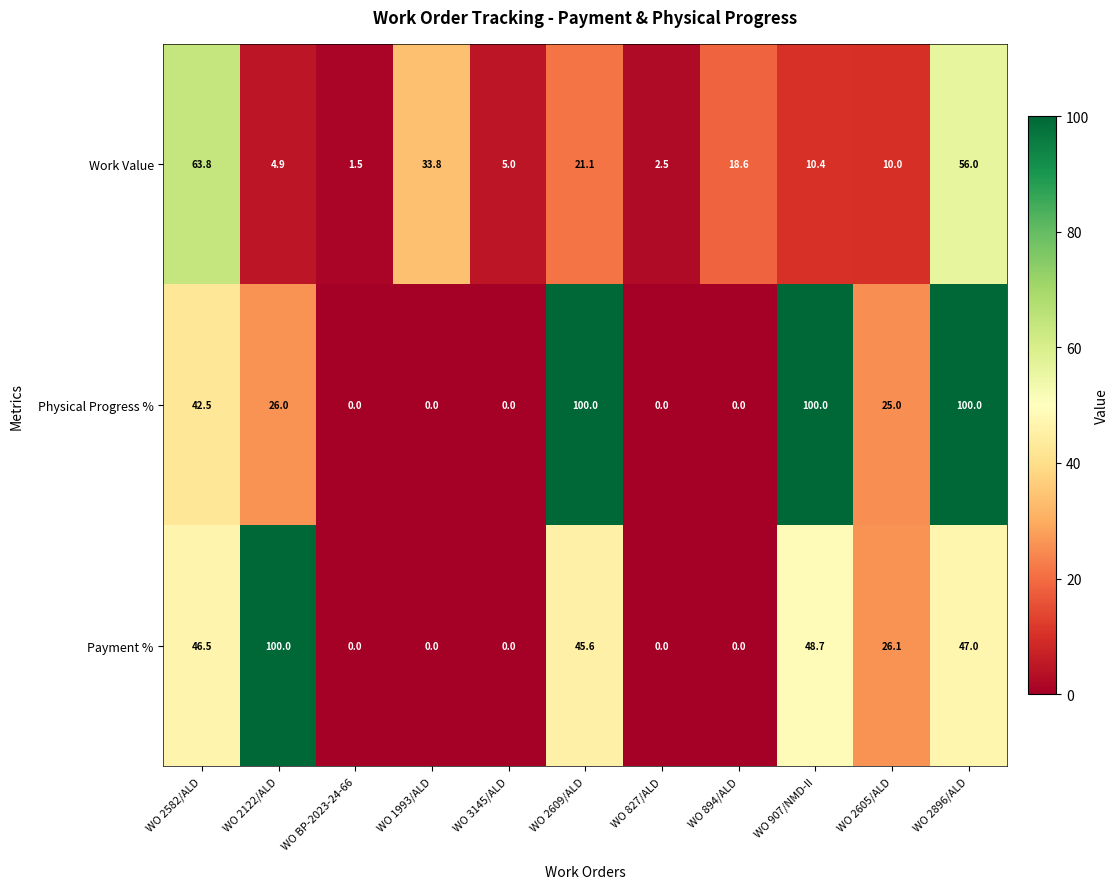

What is the greatest value displayed?

100.0